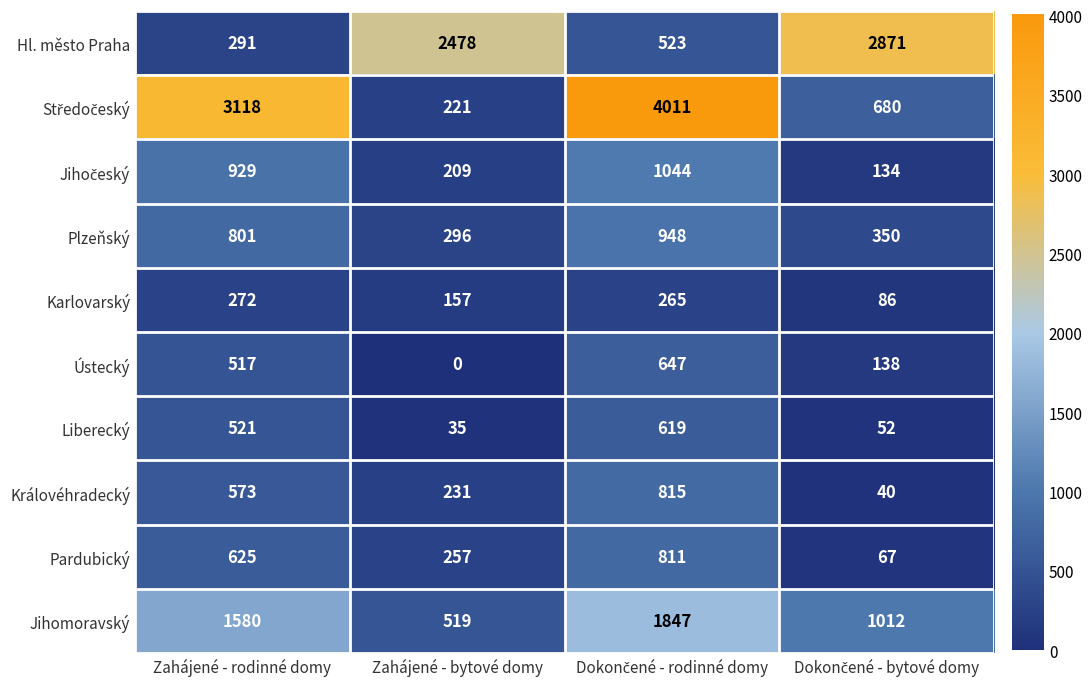

What is the sum of all Královéhradecký values?

1659